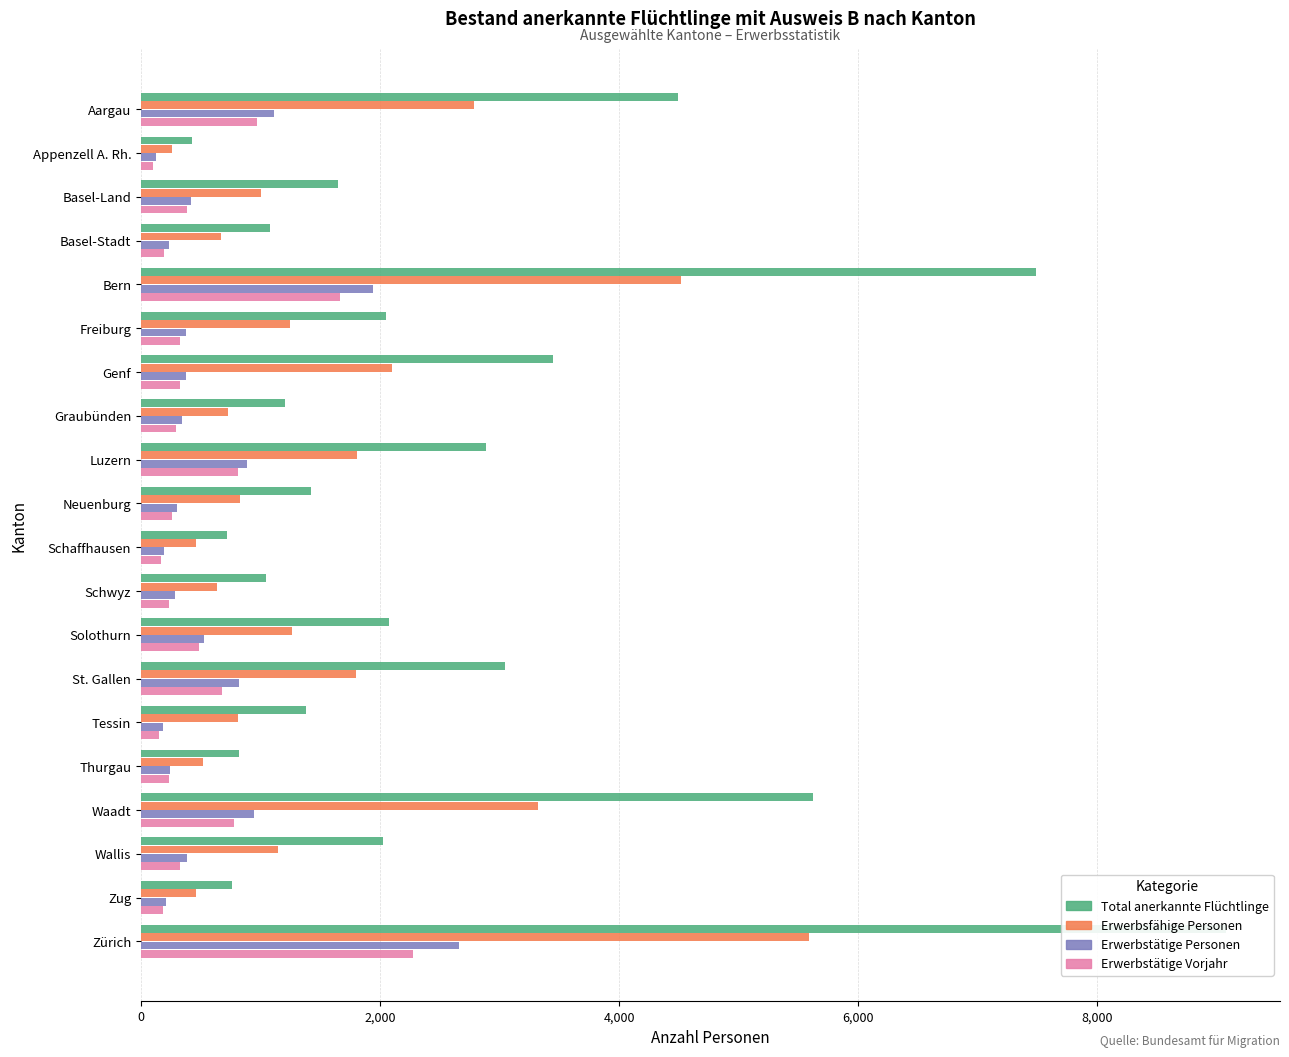

Rank the series at Zürich from highest to lowest value.

Total anerkannte Flüchtlinge, Erwerbsfähige Personen, Erwerbstätige Personen, Erwerbstätige Vorjahr